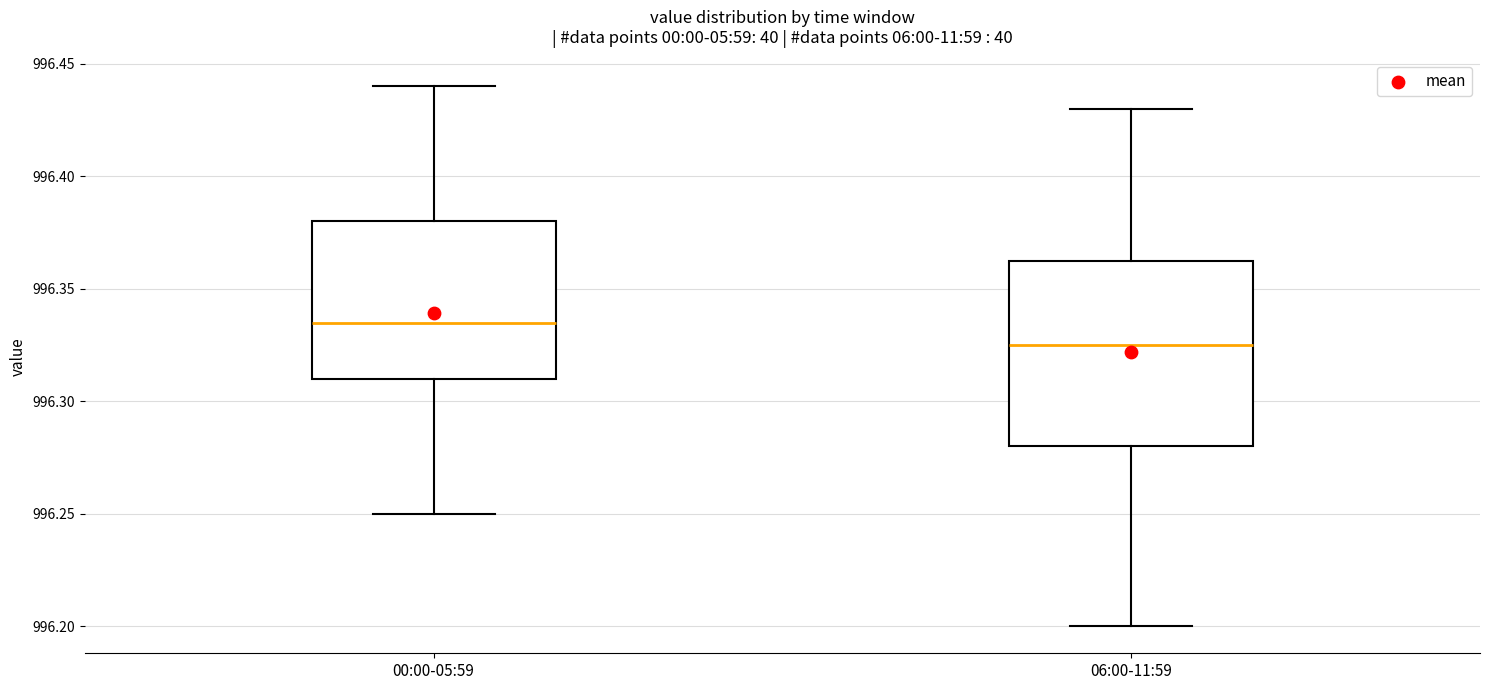

Reading left to right, read every box against the y-axis: the position of its median line, the range the box covers, and the ends of its whiskers. The values are not printed on the chart, so give them approximately, as read against the axis.

00:00-05:59: median 996.335, box 996.310 to 996.380, whiskers 996.250 to 996.440
06:00-11:59: median 996.325, box 996.280 to 996.365, whiskers 996.200 to 996.430